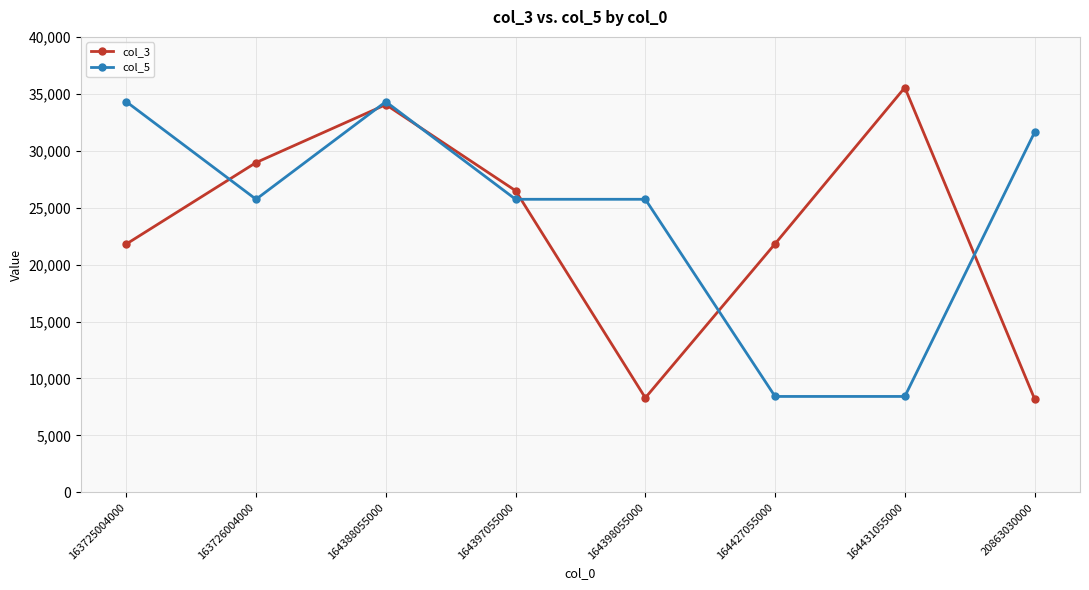

In col_3, how many points are higher than both neighbors (excluding endpoints)?

2